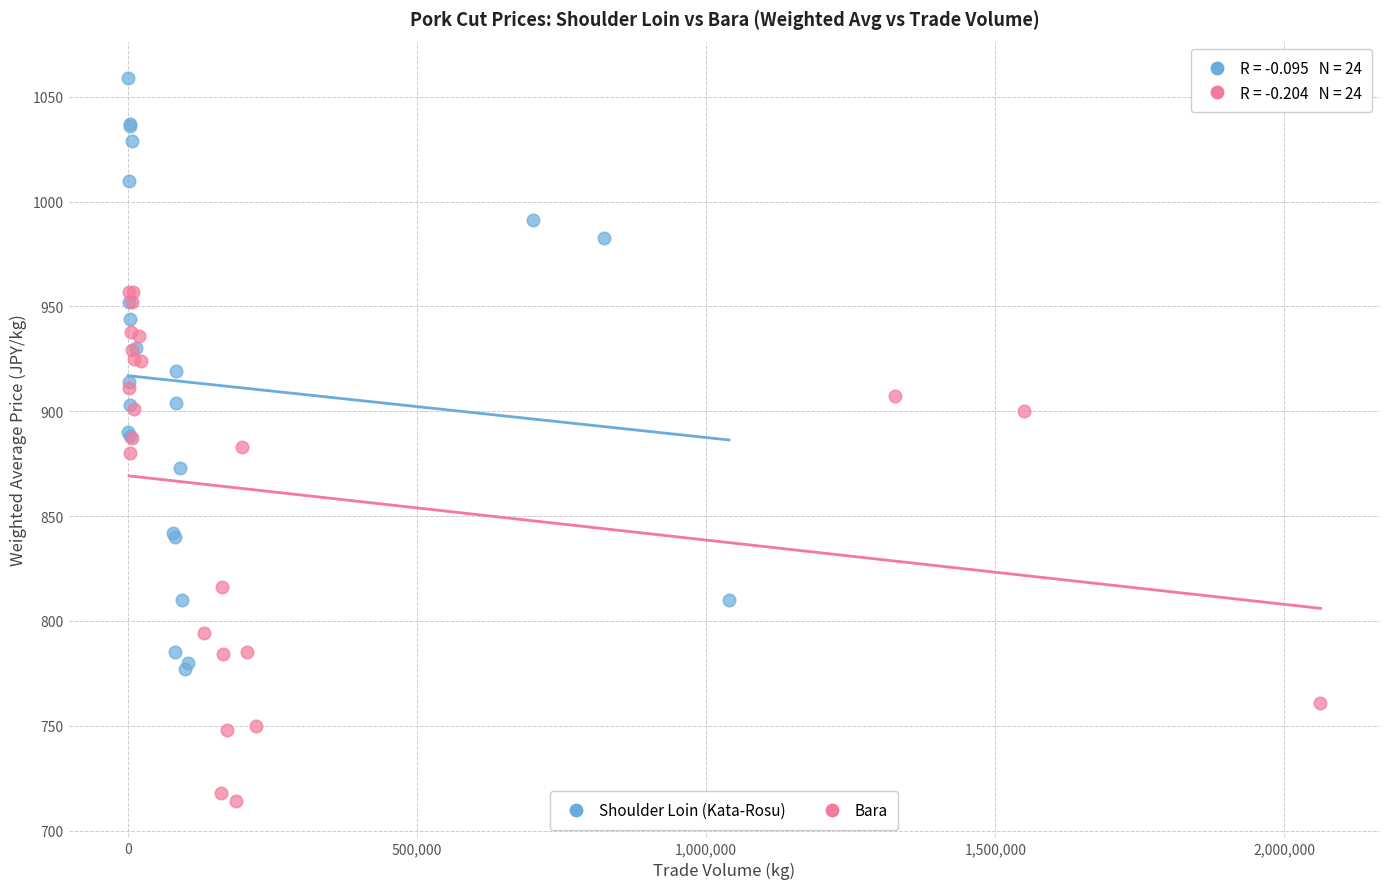

Which series has the largest Y range (max minus min)?

Shoulder Loin (Kata-Rosu)